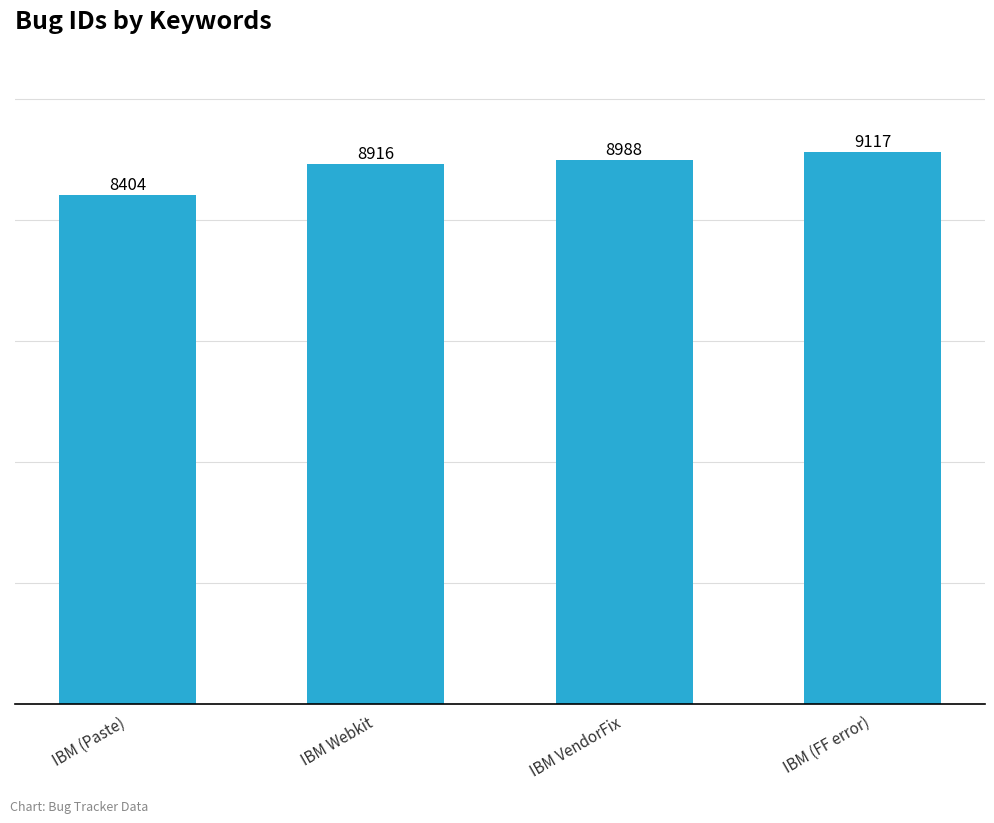

Count the number of data series in this chart.

1